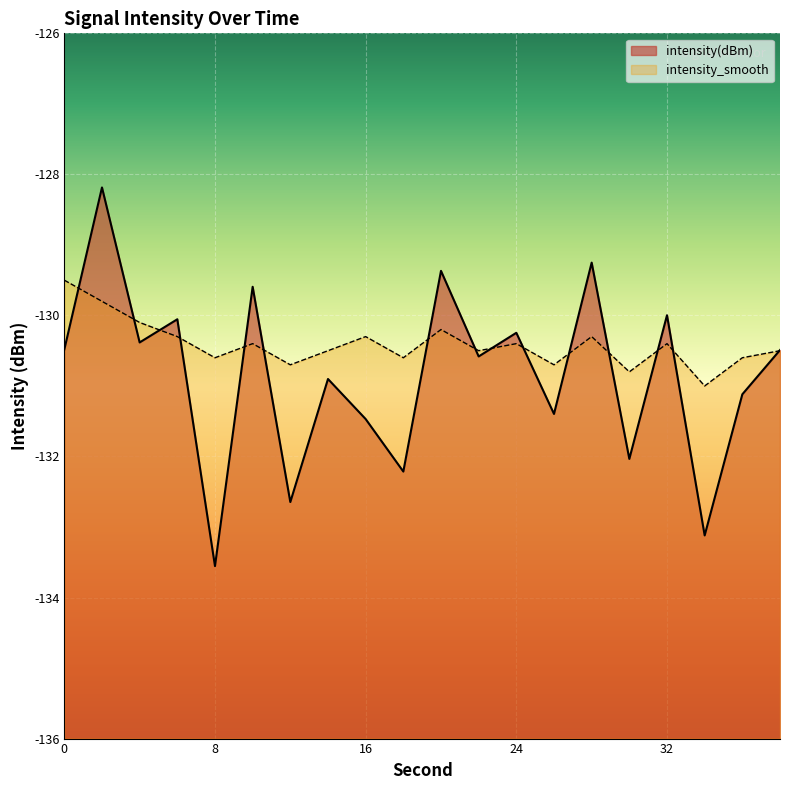

True or false: intensity(dBm) has a value of -132.0 at 30.

True